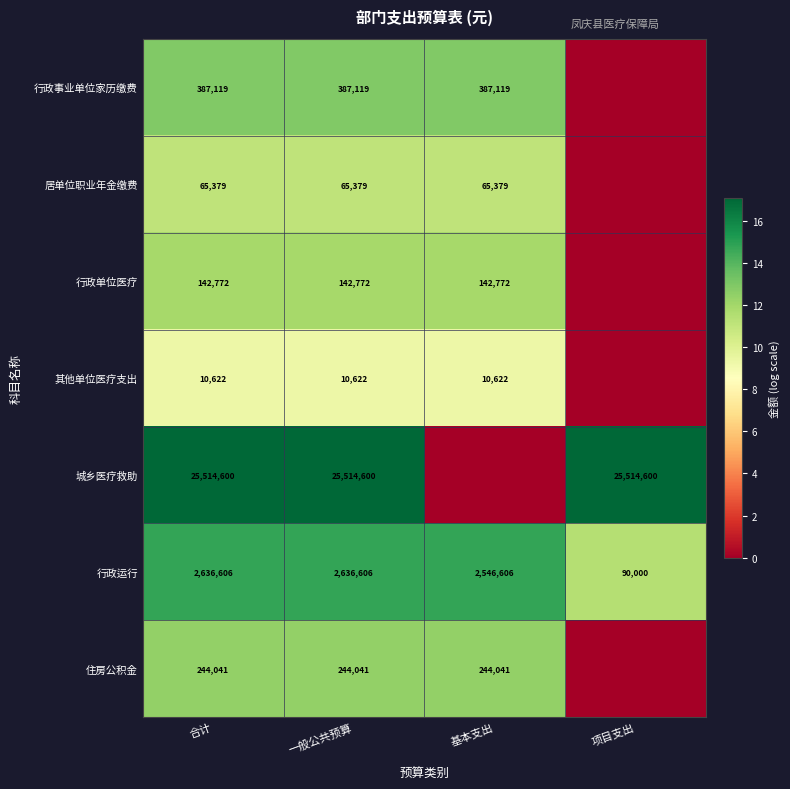

What is the sum of all 行政运行 values?

7909818